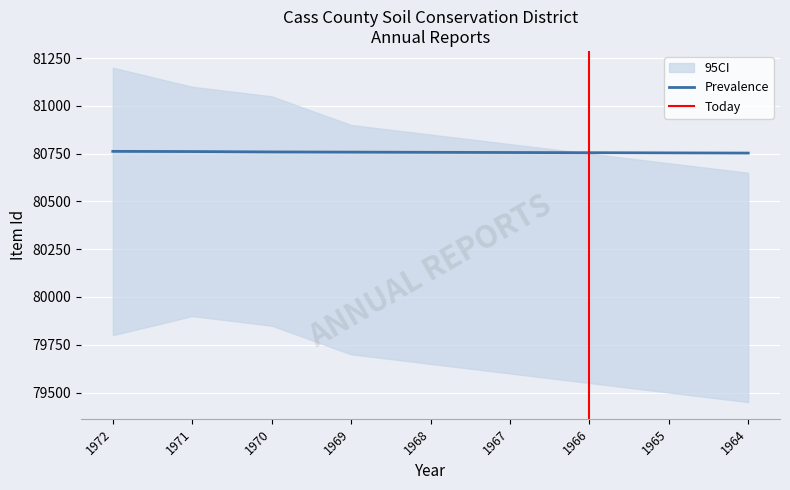

Does the chart display data point markers on the line(s)?

No